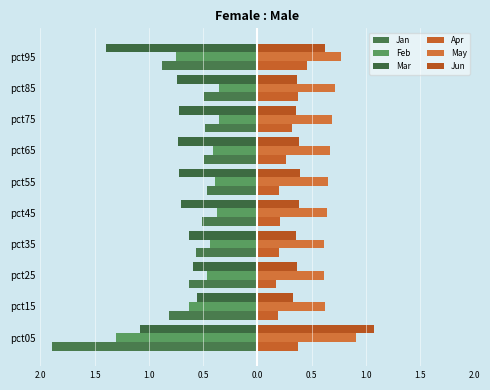

Which series has the largest range (max minus min)?

Jan